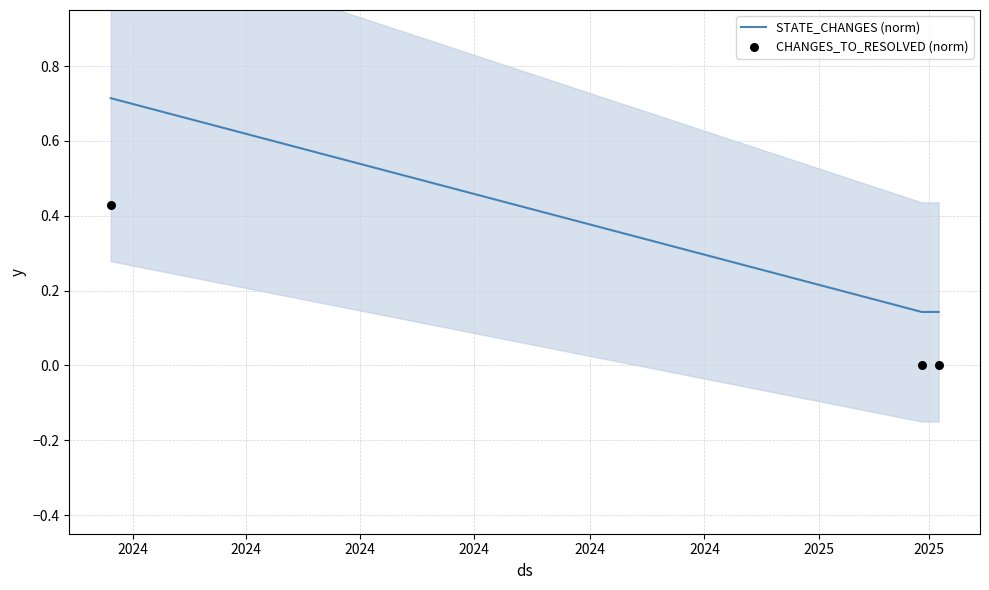

At how many categories does at least one series exceed 0?

3